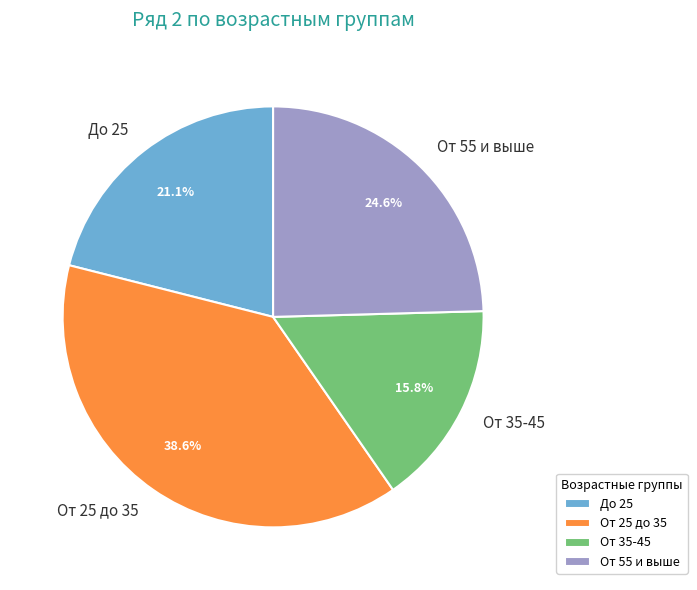

Which category has the biggest portion of the pie?

От 25 до 35